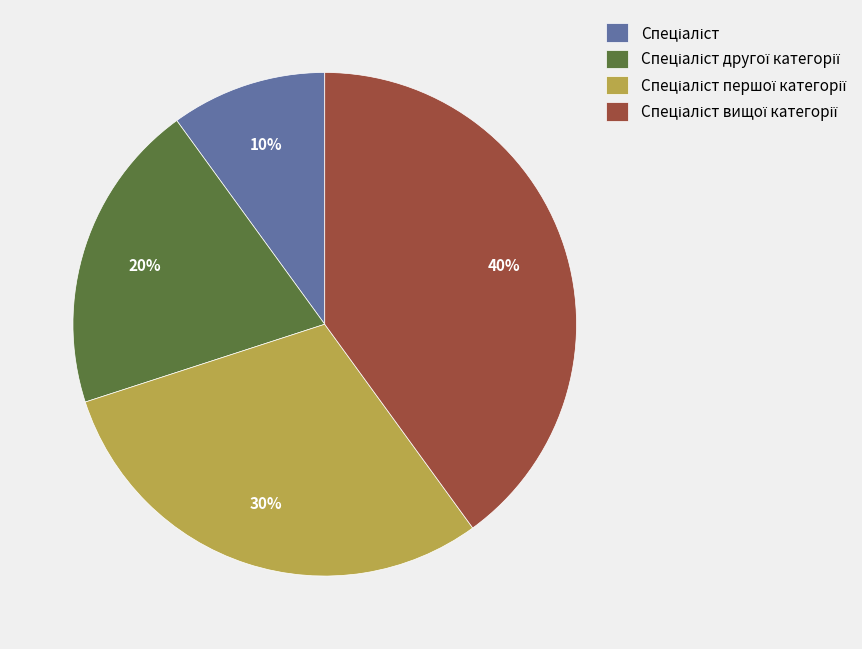

Does any single category account for the majority?

No